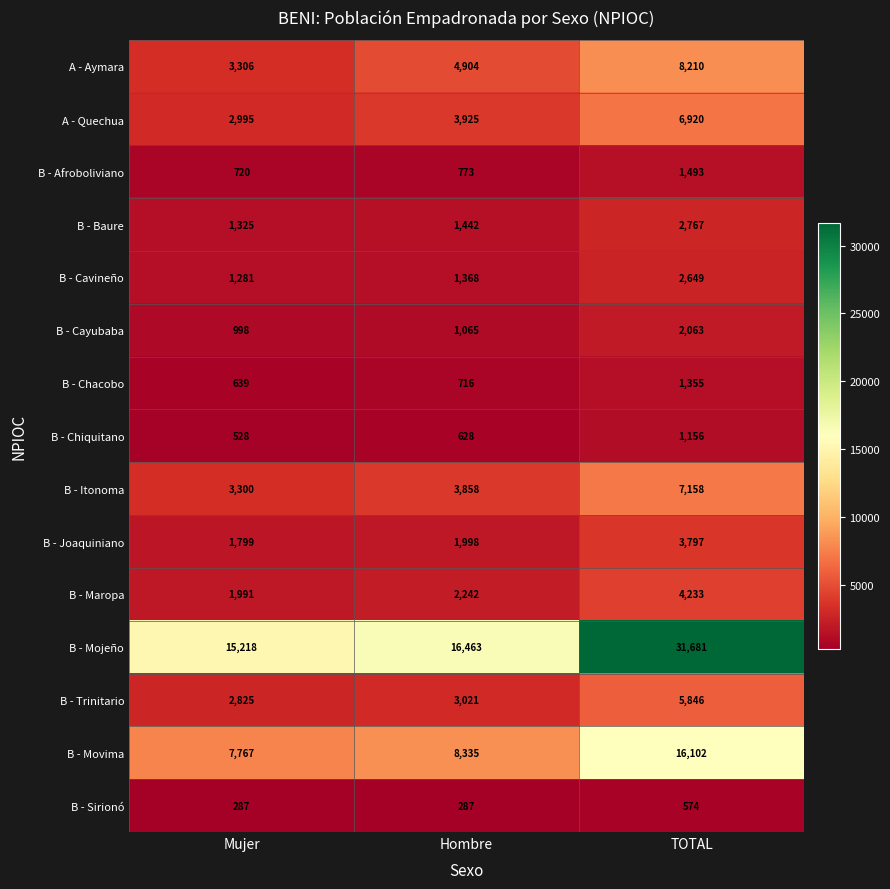

What is the spread (max minus min) of values at Hombre?

16176